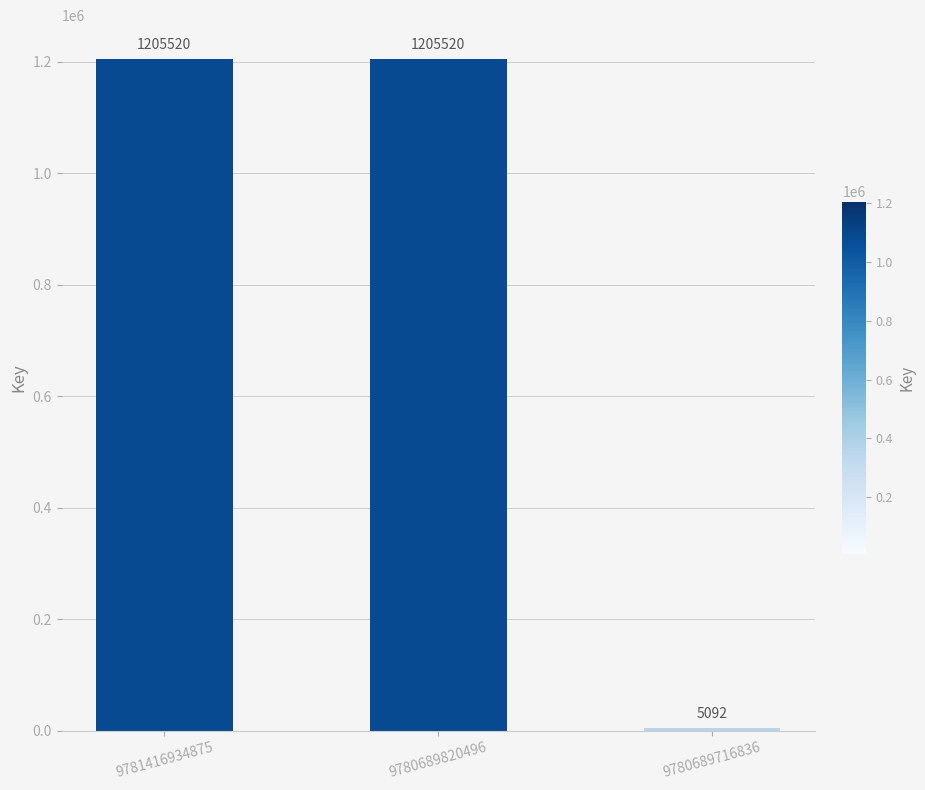

What is the change in value from 9781416934875 to 9780689716836?

-1200428